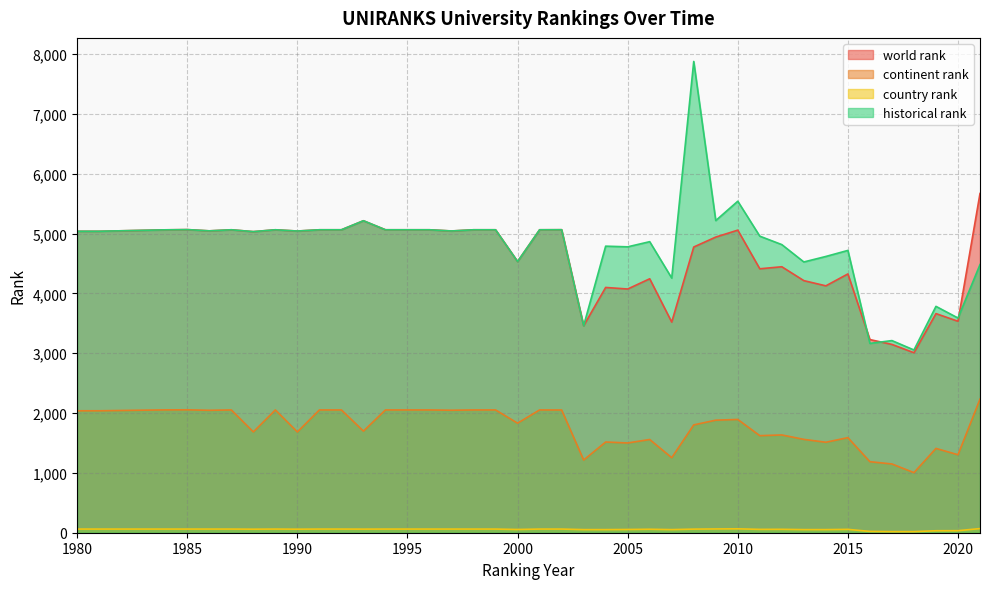

What is the sum of the country rank values at 2010 and 2003?

117